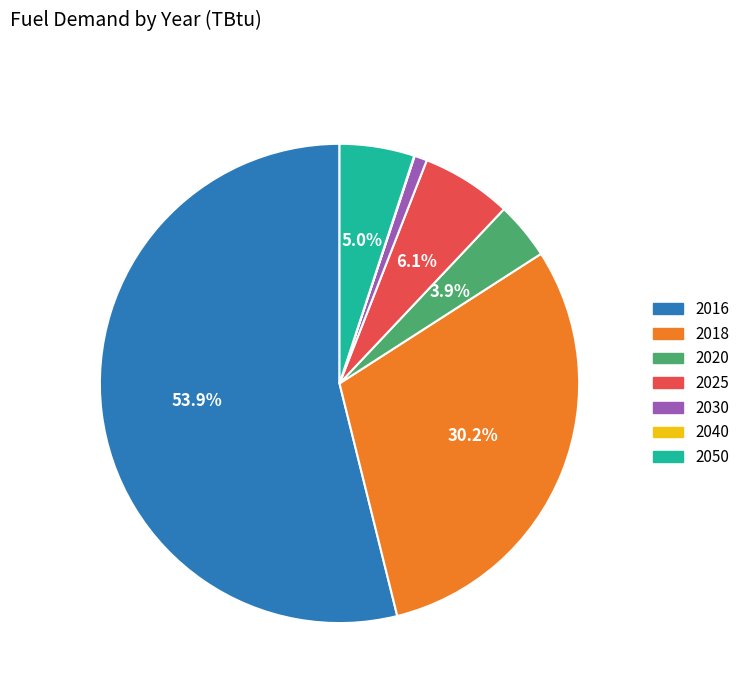

Is there any slice that represents more than half of the pie?

Yes